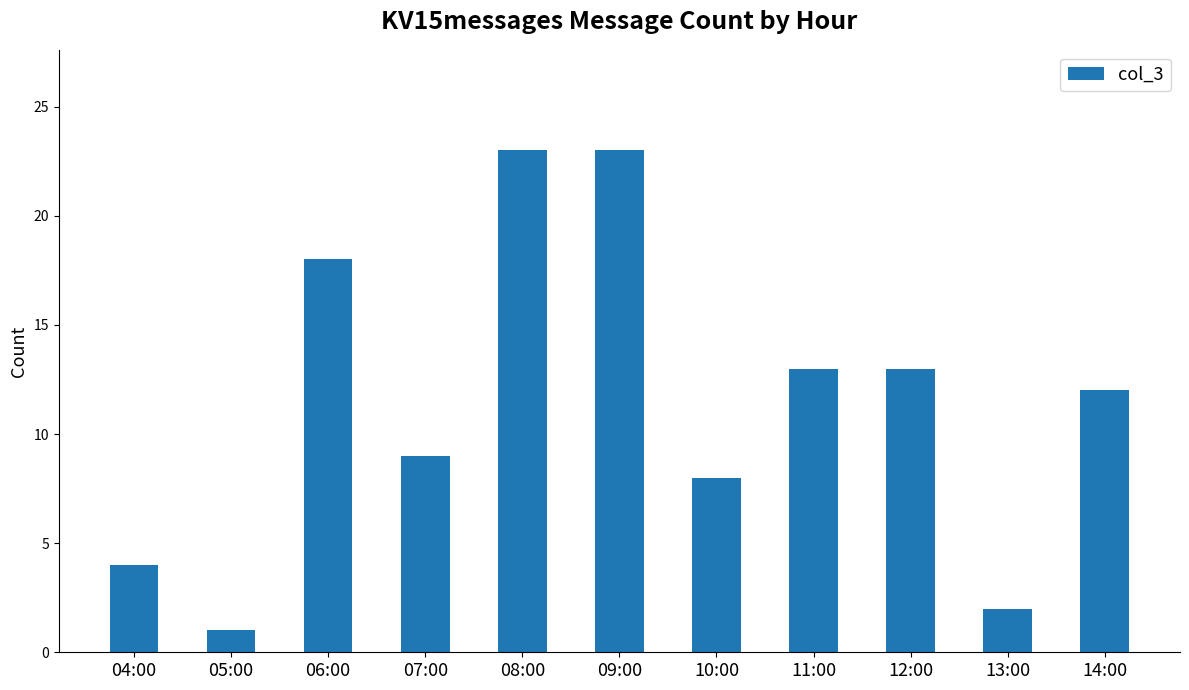

What is the sum of the values at 08:00 and 13:00?

25